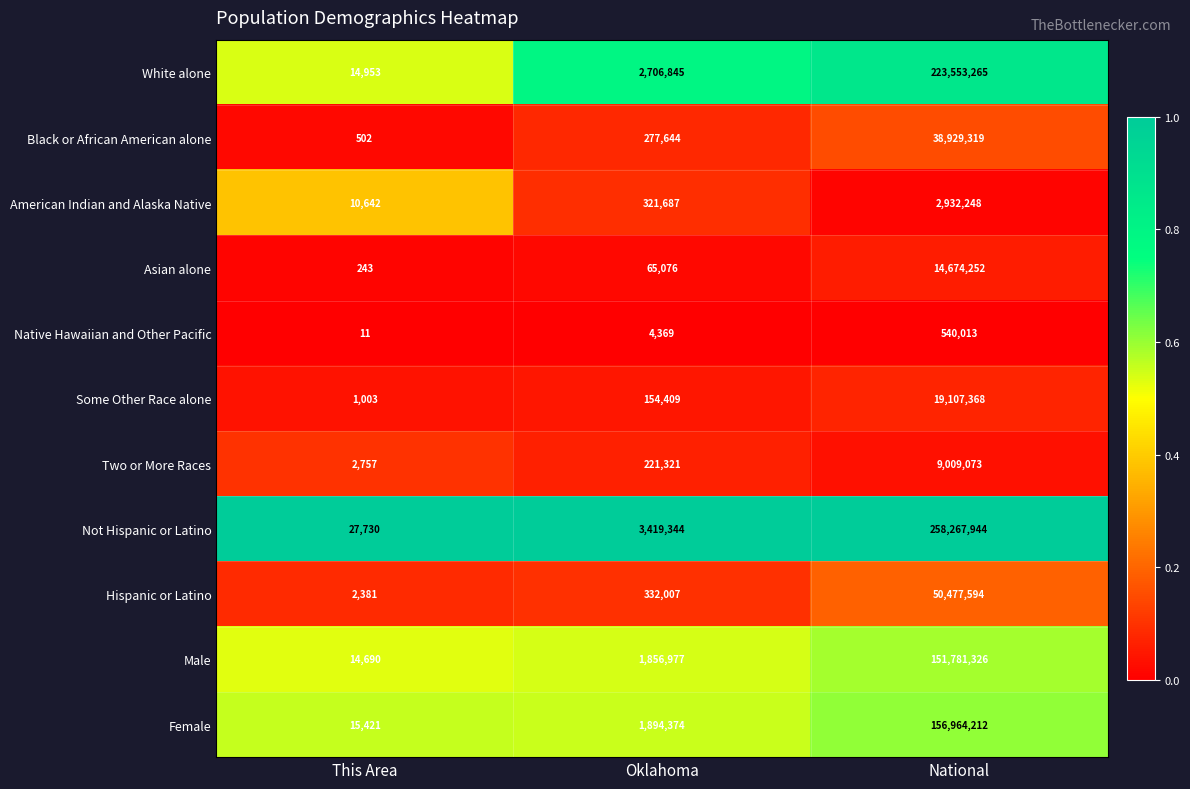

Which series has the largest total across all categories?

Not Hispanic or Latino